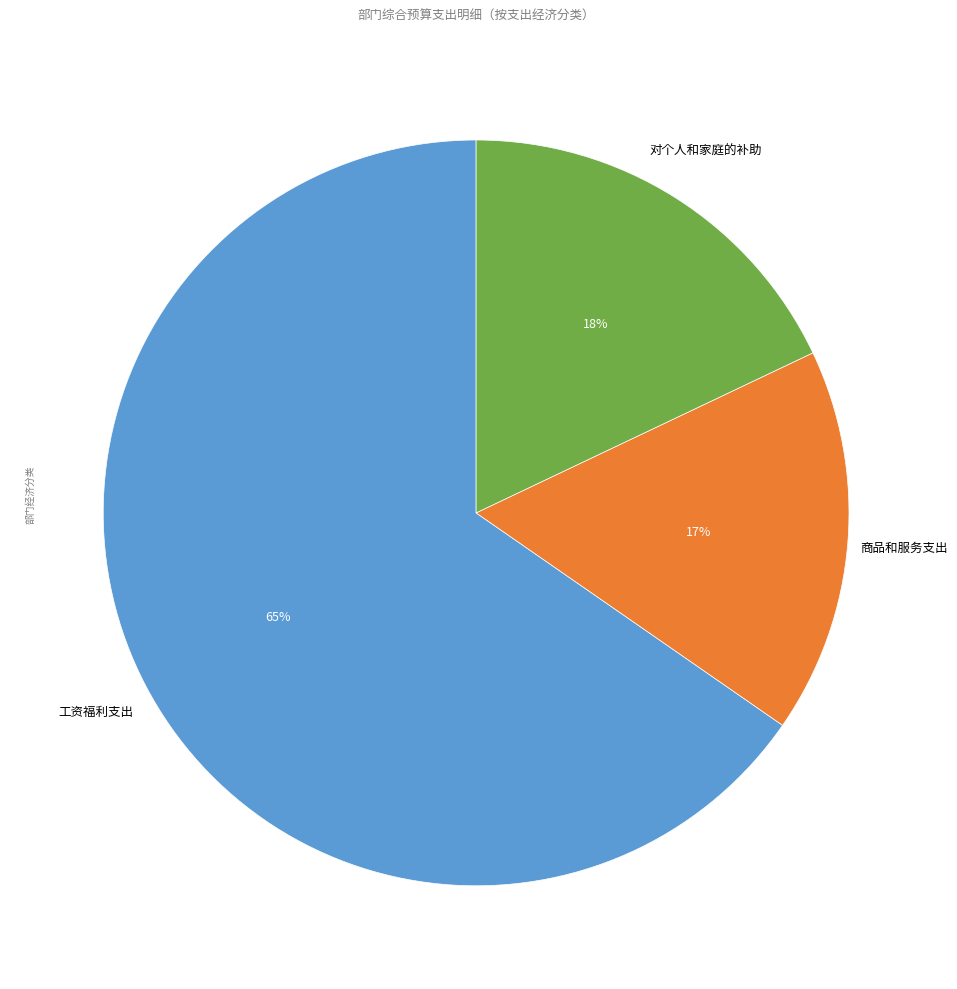

Count the number of slices in the pie.

3